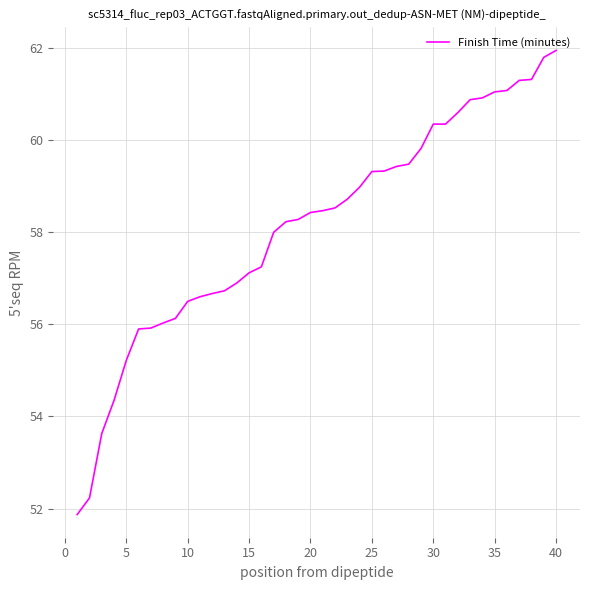

What is the difference between the second highest and minimum values?

9.9